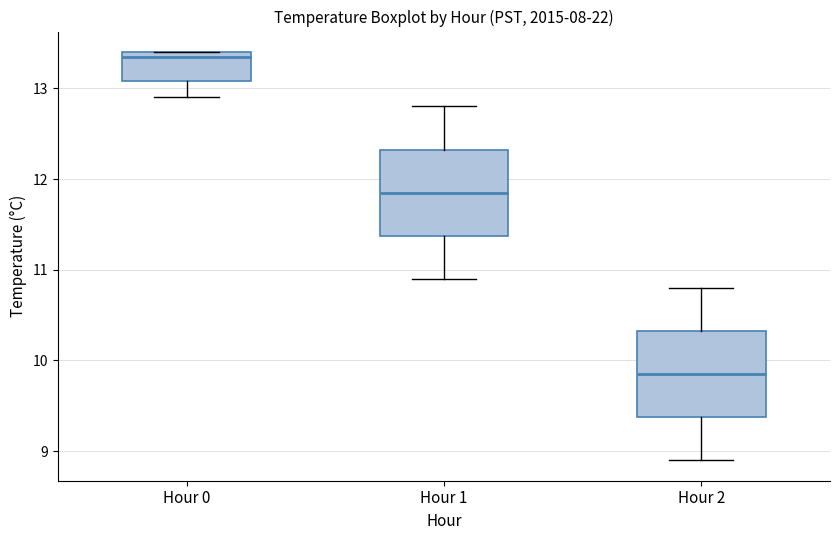

Reading left to right, transcribe this box plot: for each box, give where its median line is, the range the box spans, and where its two whiskers end, as read against the y-axis. The values are not printed on the chart, so give them approximately, as read against the axis.

Hour 0: median 13.4 (just below the box's upper edge), box 13.1 to 13.4, whiskers 12.9 to 13.4
Hour 1: median 11.9, box 11.4 to 12.3, whiskers 10.9 to 12.8
Hour 2: median 9.9, box 9.4 to 10.3, whiskers 8.9 to 10.8